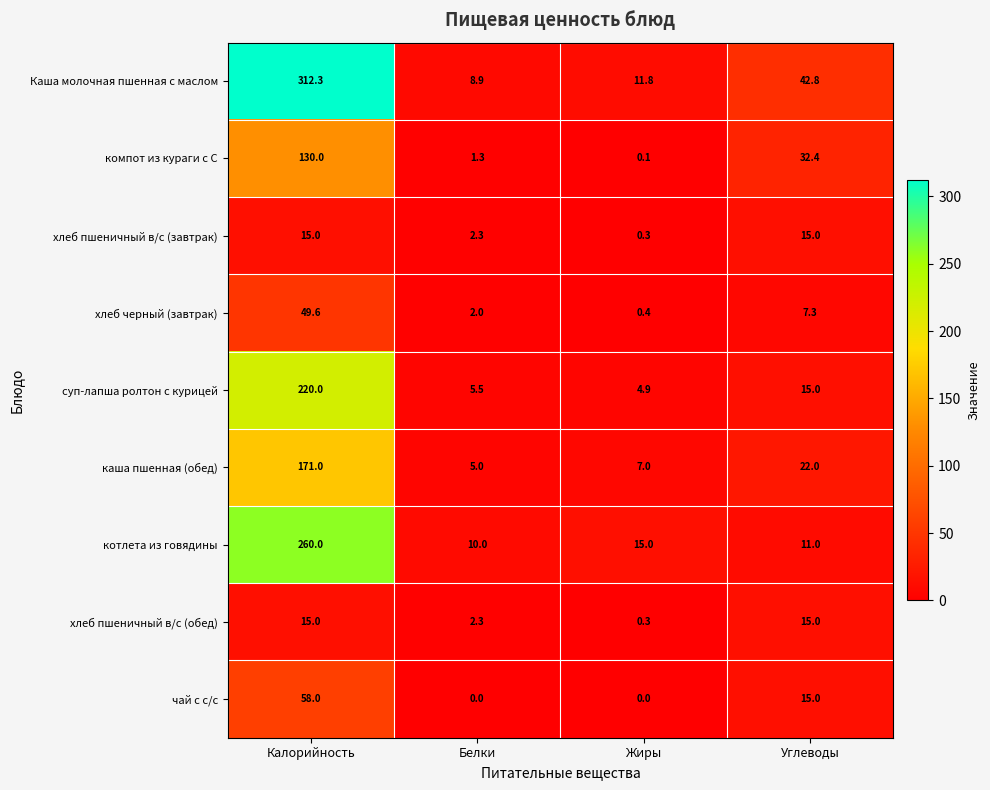

Which series has the largest total across all categories?

Каша молочная пшенная с маслом